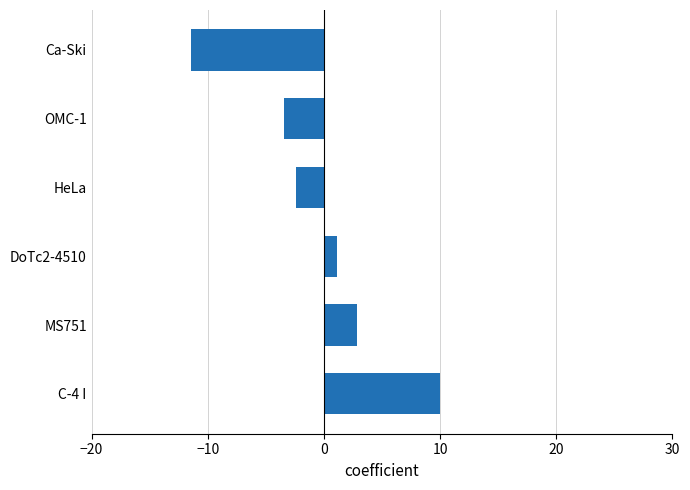

The value at MS751 is 5.0. True or false?

False